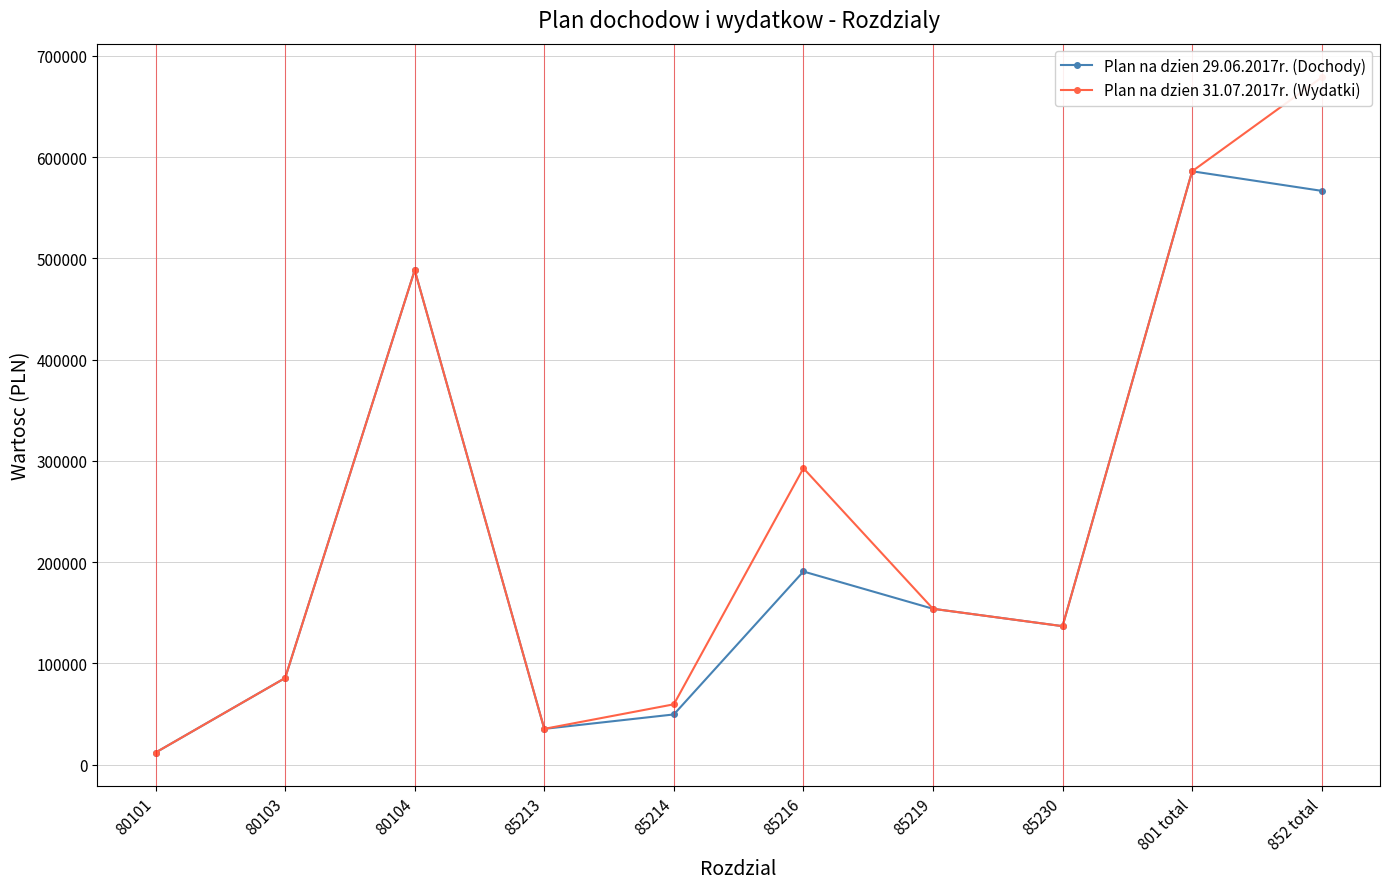

In Plan na dzien 31.07.2017r. (Wydatki), how many points are higher than both neighbors (excluding endpoints)?

2